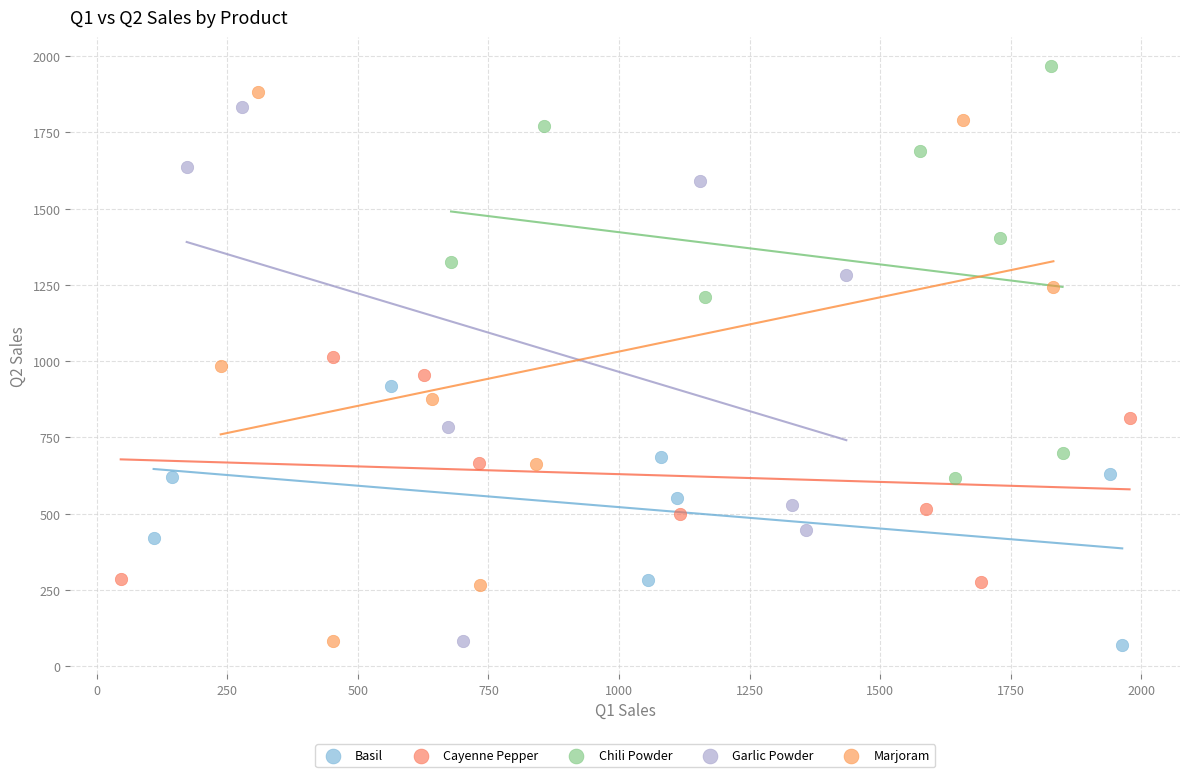

Which series reaches the maximum Y coordinate?

Chili Powder